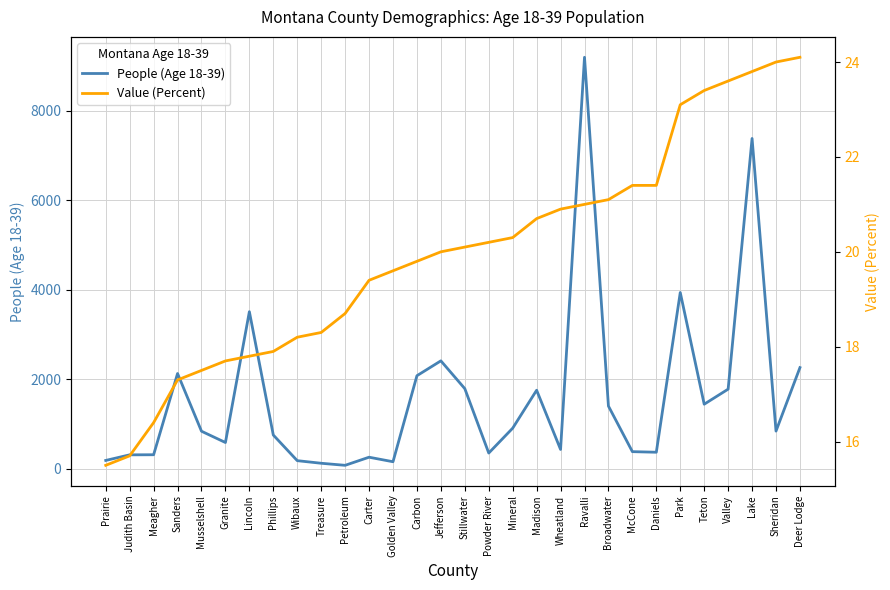

Between Granite and Powder River, which series saw the biggest shift?

People (Age 18-39)